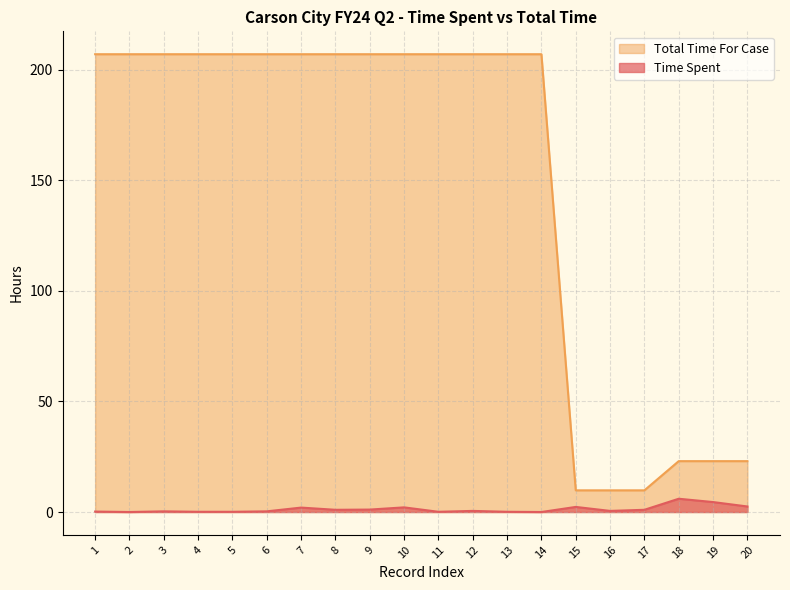

Which series has the largest range (max minus min)?

Total Time For Case